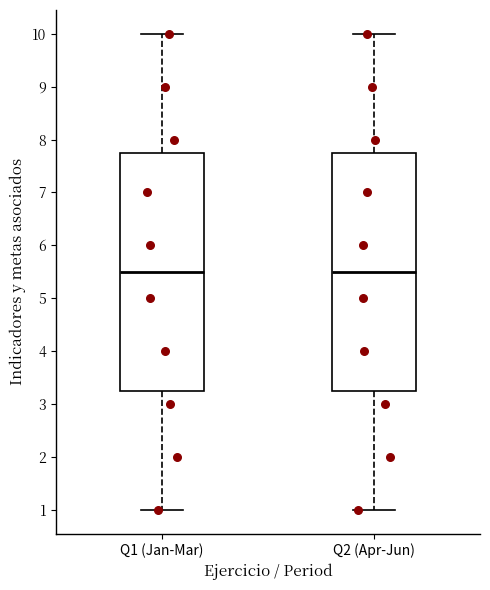

Reading left to right, read every box against the y-axis: the position of its median line, the range the box covers, and the ends of its whiskers. The values are not printed on the chart, so give them approximately, as read against the axis.

Q1 (Jan-Mar): median 5.5, box 3.3 to 7.8, whiskers 1.0 to 10.0
Q2 (Apr-Jun): median 5.5, box 3.3 to 7.8, whiskers 1.0 to 10.0